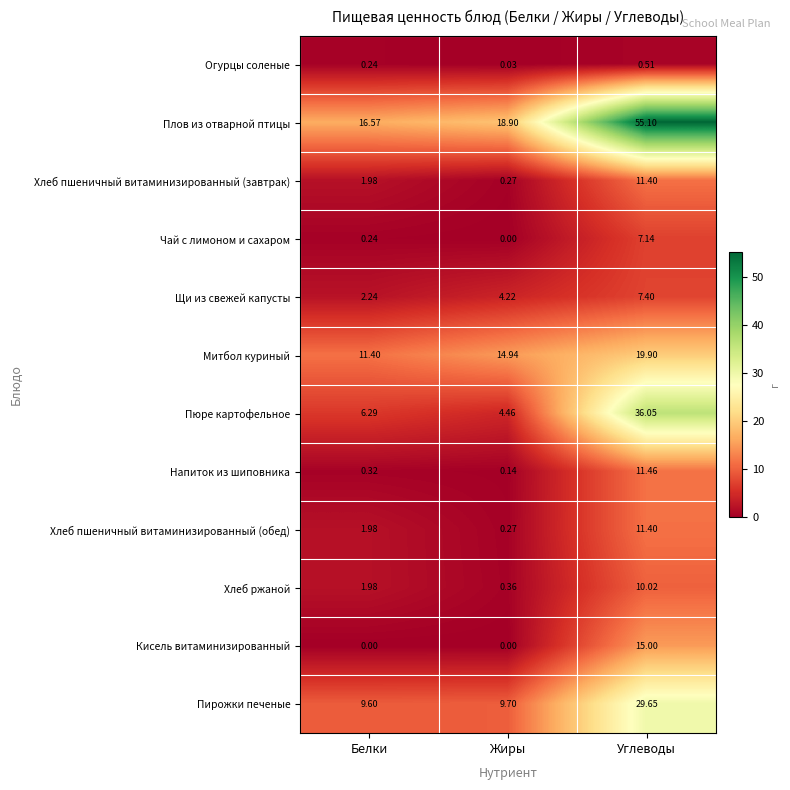

Which series has the widest spread of values?

Плов из отварной птицы